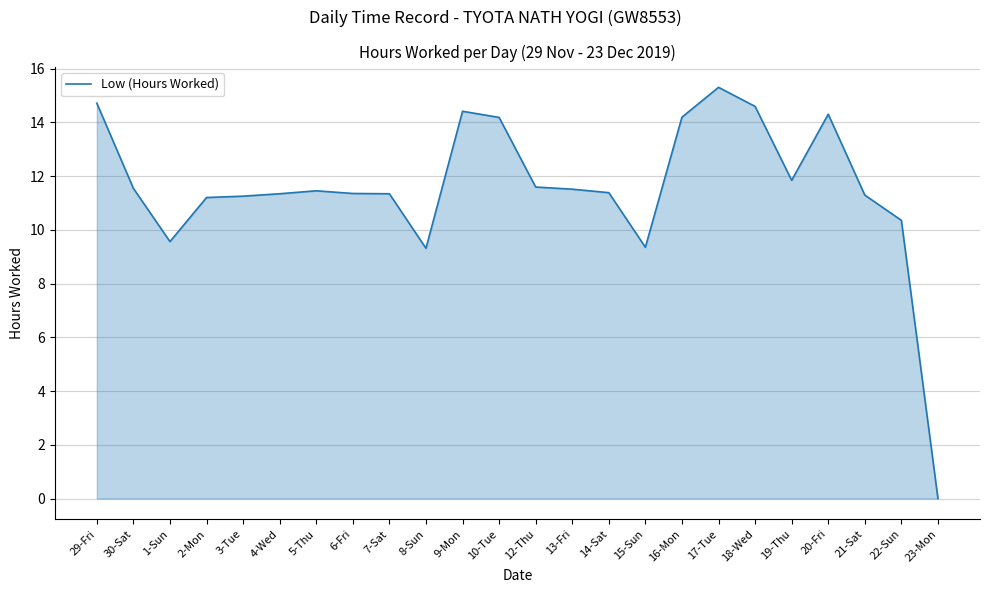

Approximately how many times larger is the value at 18-Wed compared to 3-Tue?

1.3